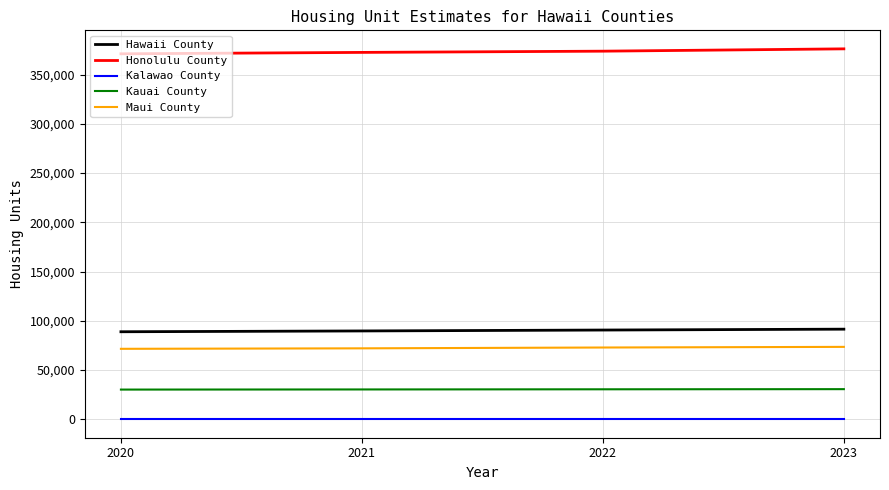

What is the sum of the Honolulu County values at 2023 and 2020?

747388